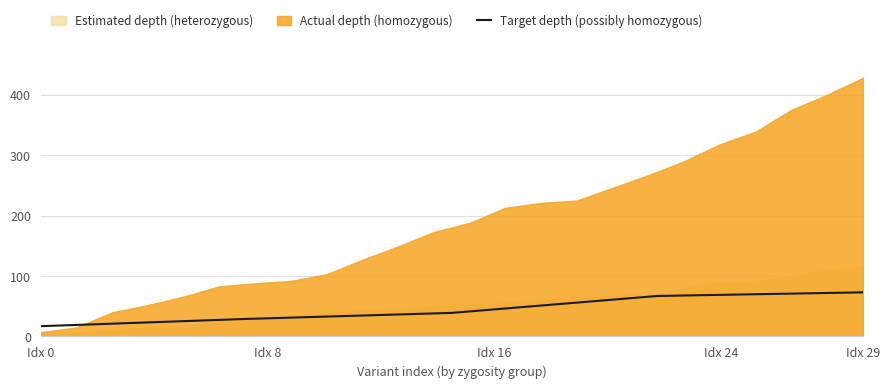

What is the lowest value of the Target depth (possibly homozygous) series?

17